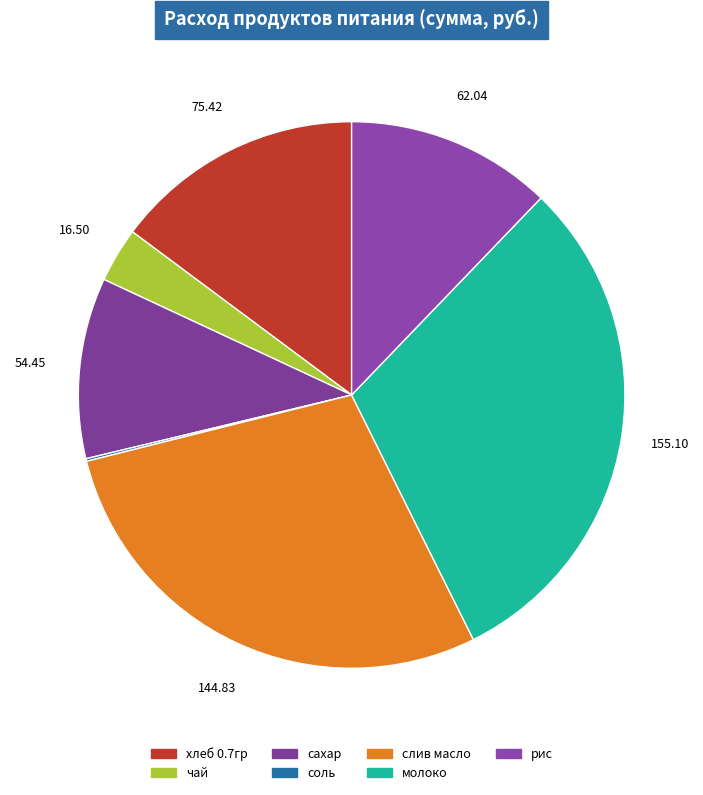

To the nearest percent, what is the combined percentage of сахар and соль?

11%